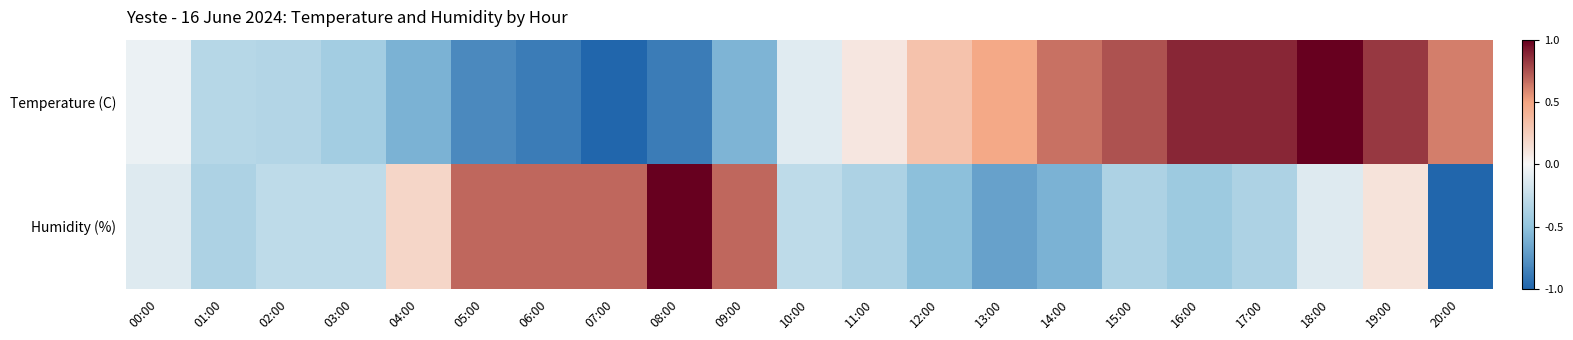

Reading left to right, extract all data points from this chart.

Temperature (C): 00:00=-0.1	01:00=-0.3	02:00=-0.3	03:00=-0.4	04:00=-0.6	05:00=-0.8	06:00=-0.9	07:00=-1.0	08:00=-0.9	09:00=-0.6	10:00=-0.1	11:00=0.1	12:00=0.3	13:00=0.5	14:00=0.7	15:00=0.7	16:00=0.9	17:00=0.9	18:00=1.0	19:00=0.8	20:00=0.6
Humidity (%): 00:00=-0.1	01:00=-0.4	02:00=-0.3	03:00=-0.3	04:00=0.2	05:00=0.7	06:00=0.7	07:00=0.7	08:00=1.0	09:00=0.7	10:00=-0.3	11:00=-0.4	12:00=-0.5	13:00=-0.7	14:00=-0.6	15:00=-0.4	16:00=-0.4	17:00=-0.4	18:00=-0.1	19:00=0.1	20:00=-1.0